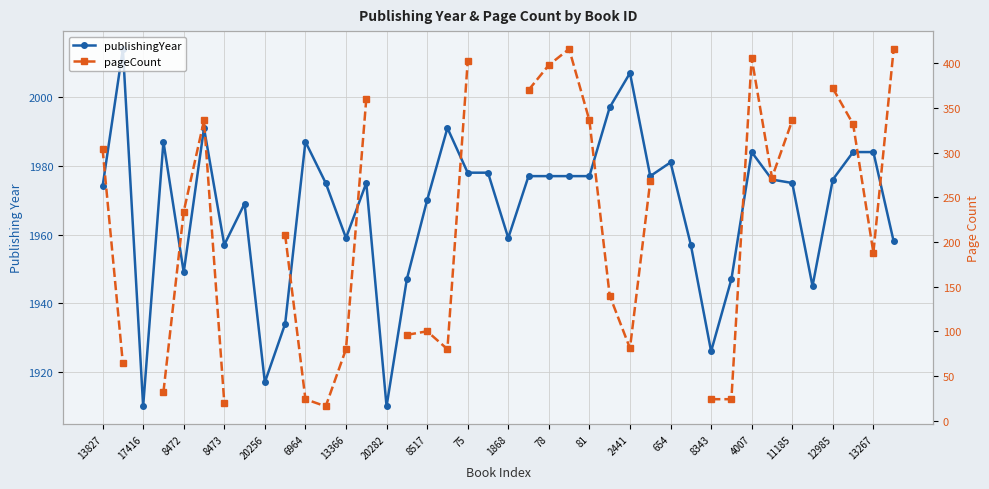

How many data points does each series have?

40